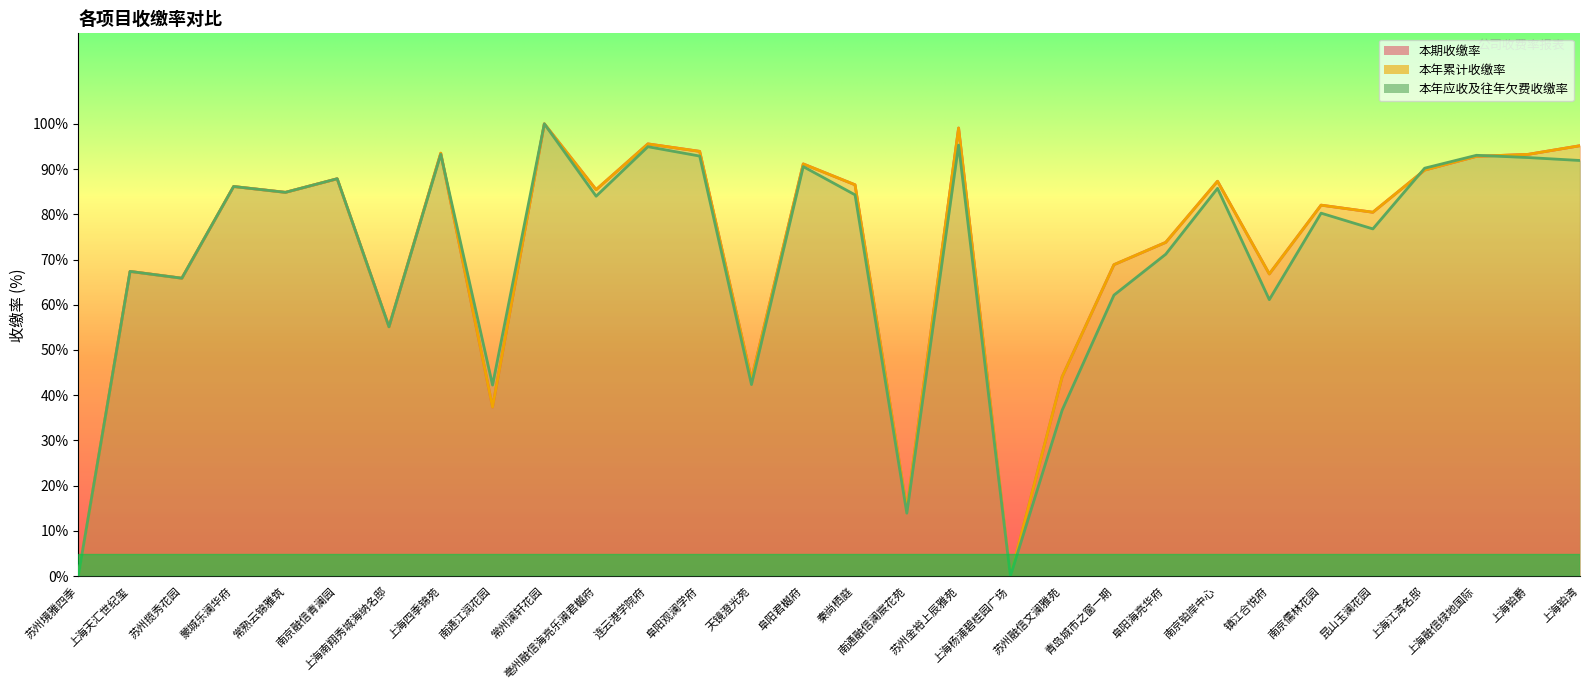

Is it true that 本期收缴率 equals 21.3 at 常州澜轩花园?

False